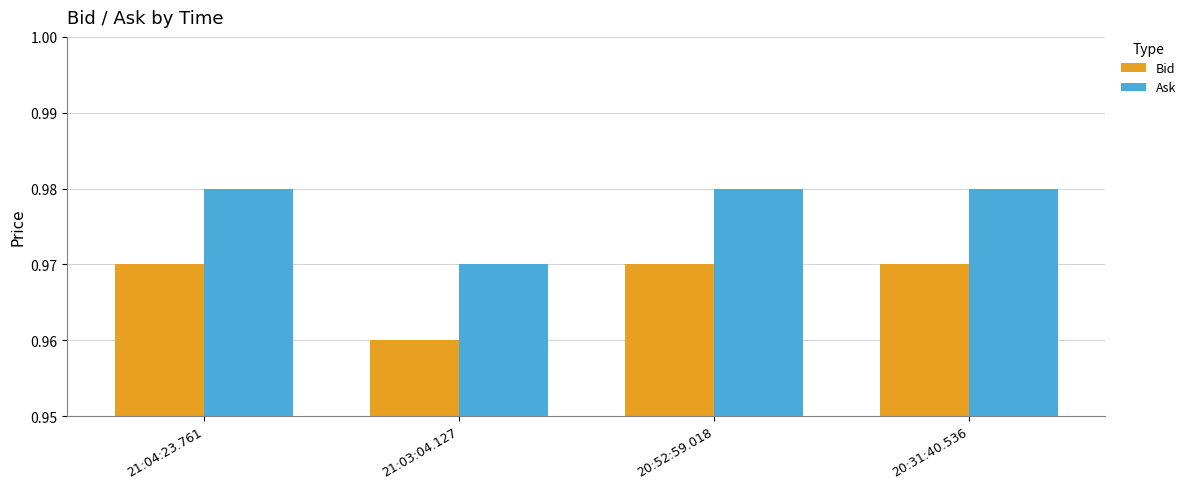

Which series has the largest total across all categories?

Ask